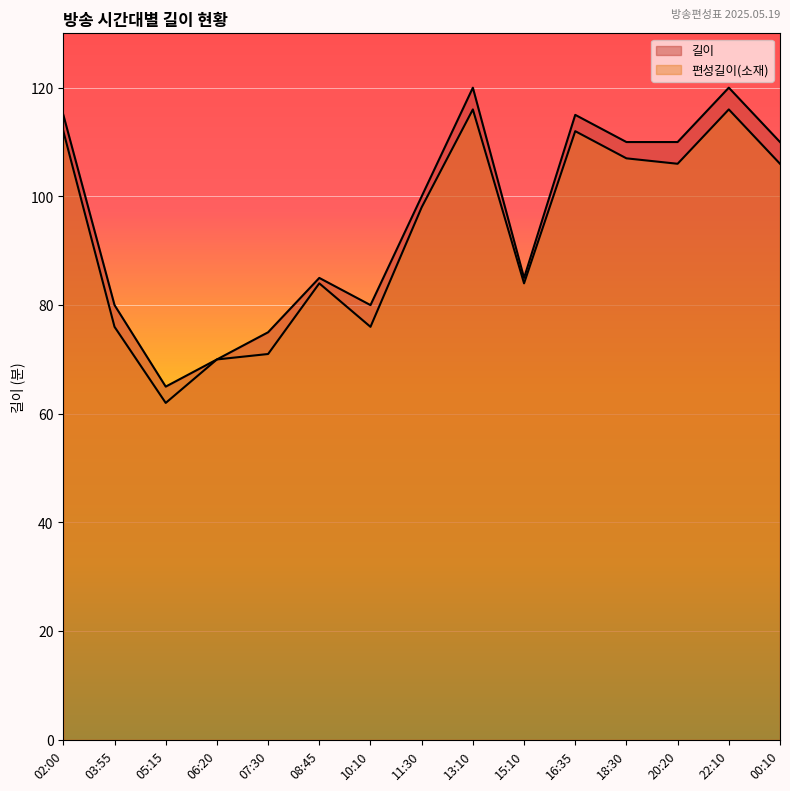

What is the sum of the 편성길이(소재) values at 06:20 and 22:10?

186